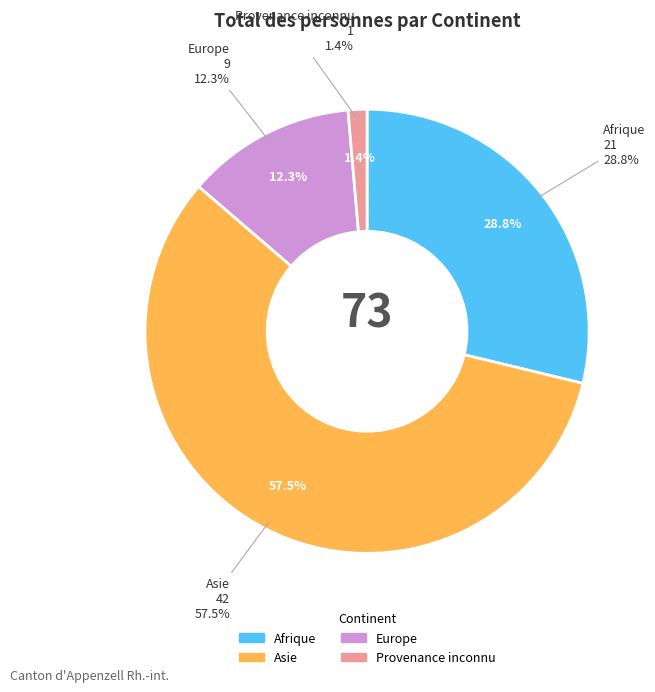

Rank the categories by value from highest to lowest.

Asie, Afrique, Europe, Provenance inconnu